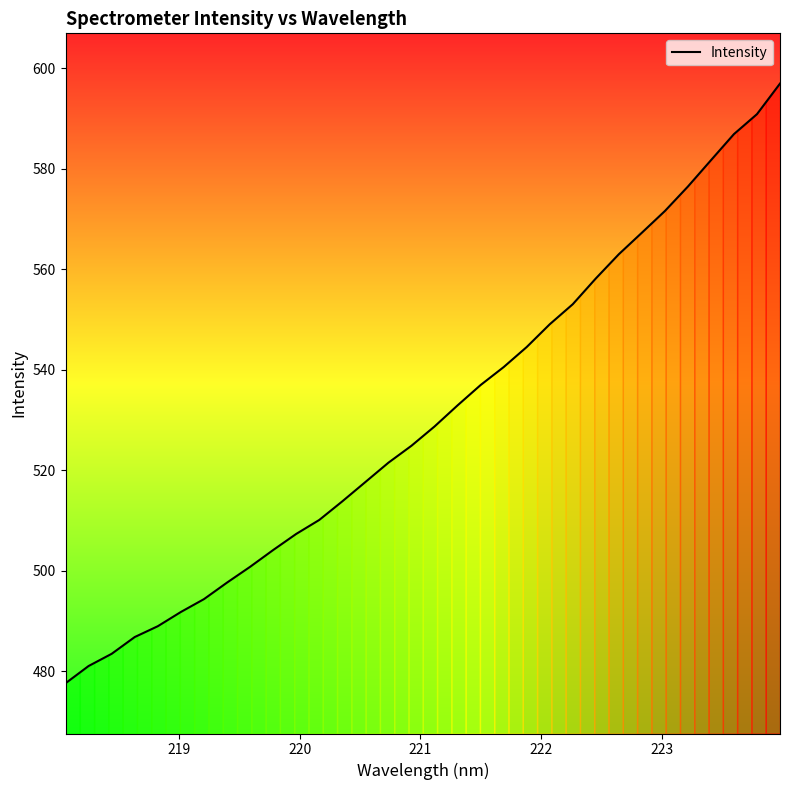

What is the difference between the maximum and minimum values?

119.4